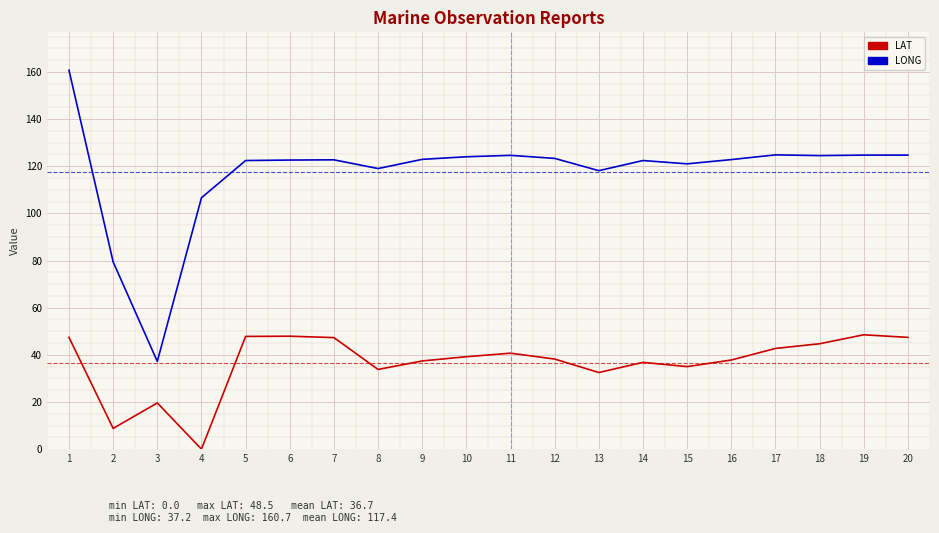

How many categories are shown in the chart?

20